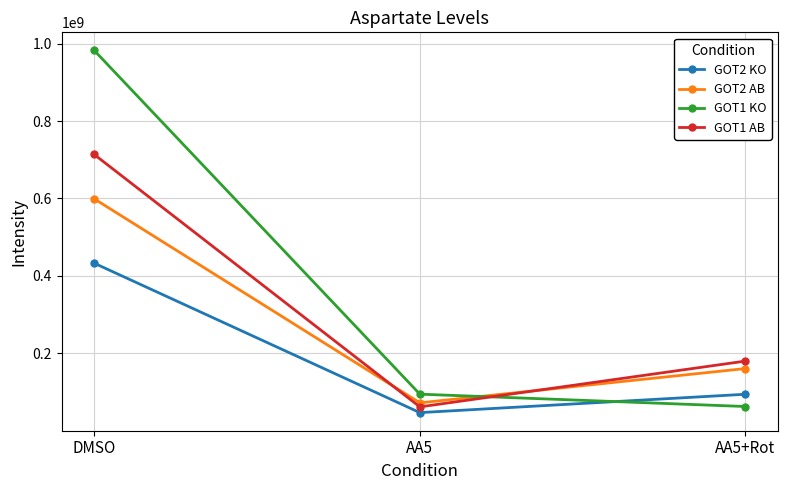

Rank the series by their maximum value, from lowest to highest.

GOT2 KO, GOT2 AB, GOT1 AB, GOT1 KO